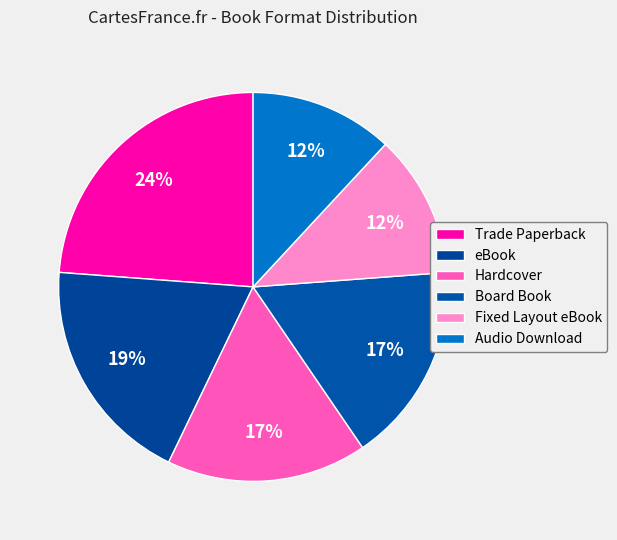

Does any single category account for the majority?

No